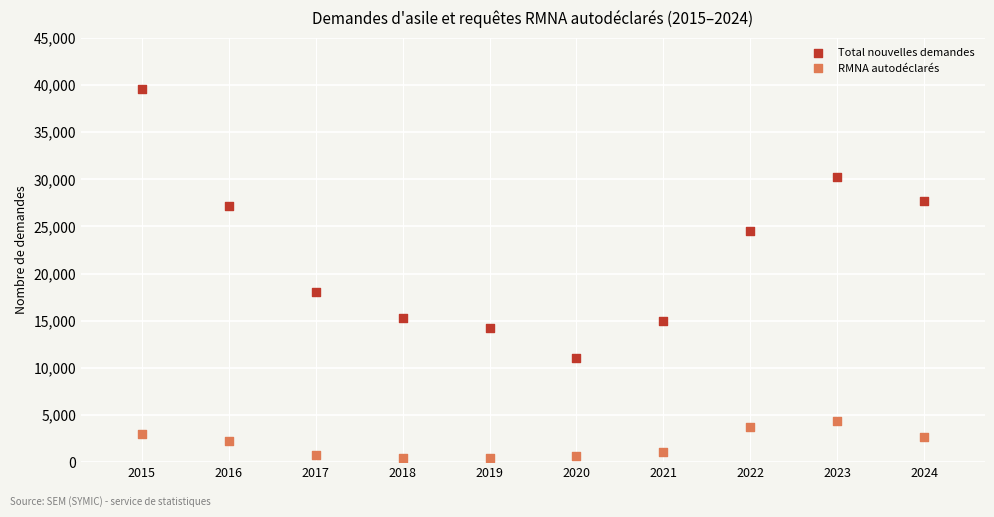

Which series has the largest Y range (max minus min)?

Total nouvelles demandes